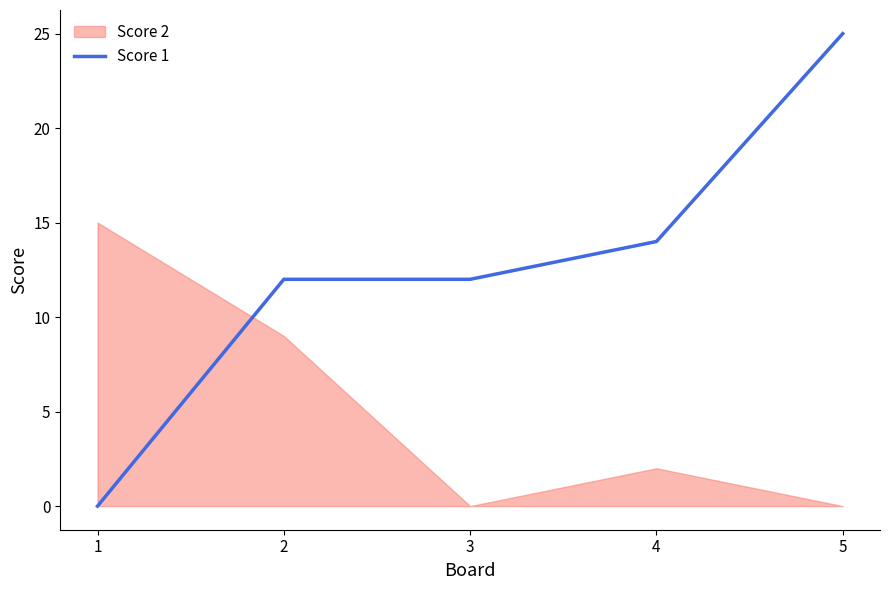

What is the greatest value displayed?

25